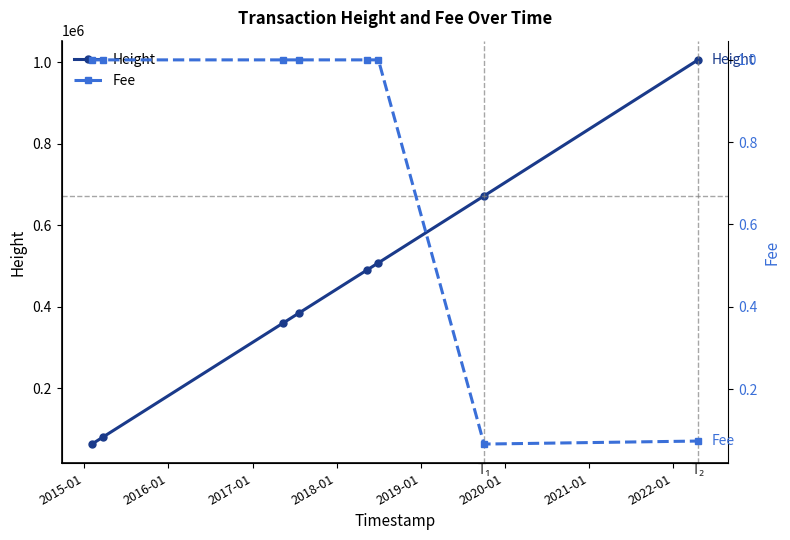

What is the maximum value for Fee?

1.0